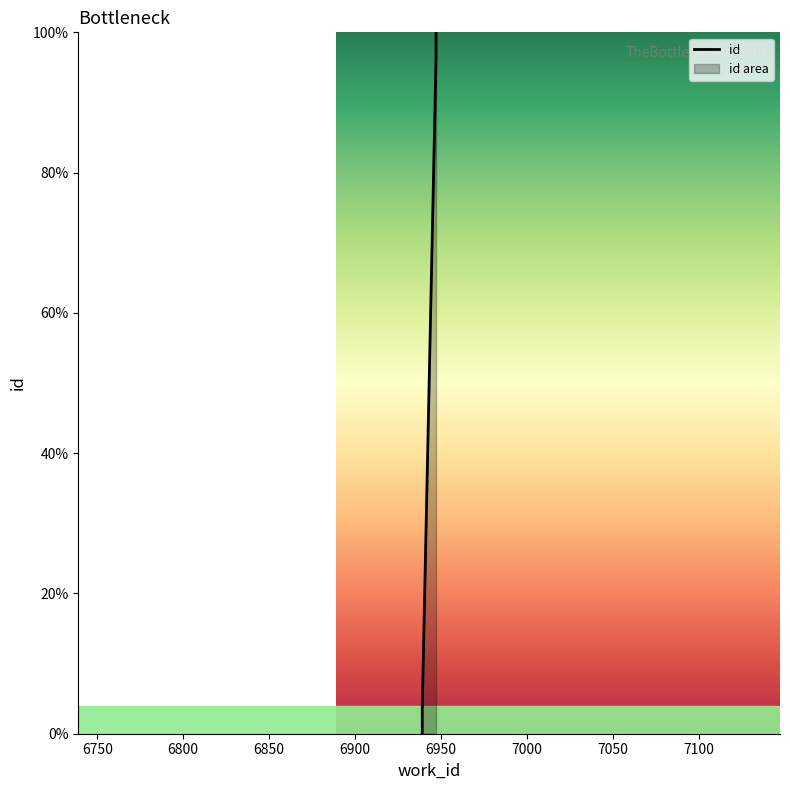

Reading right to left, extract all data points from this chart.

100.0	96.3	3.7	0.0